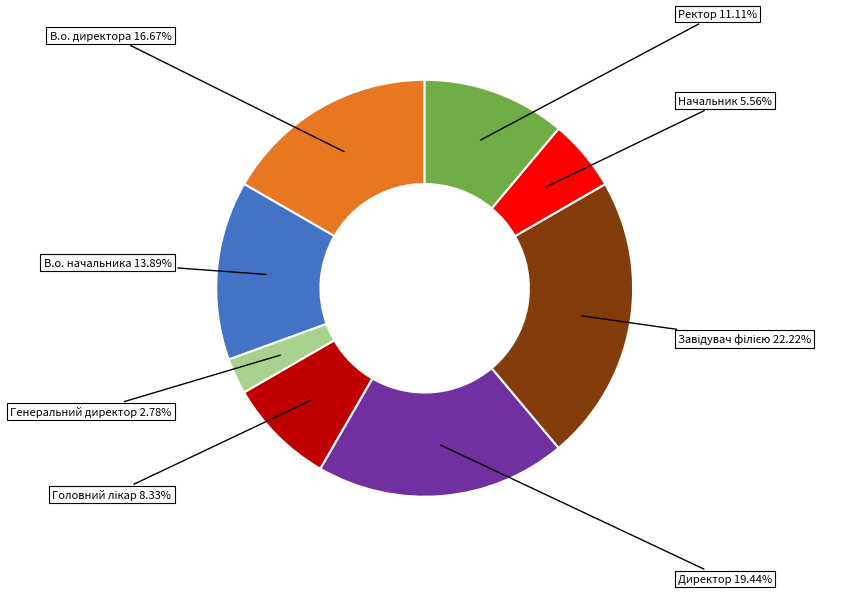

Count the number of slices in the pie.

8